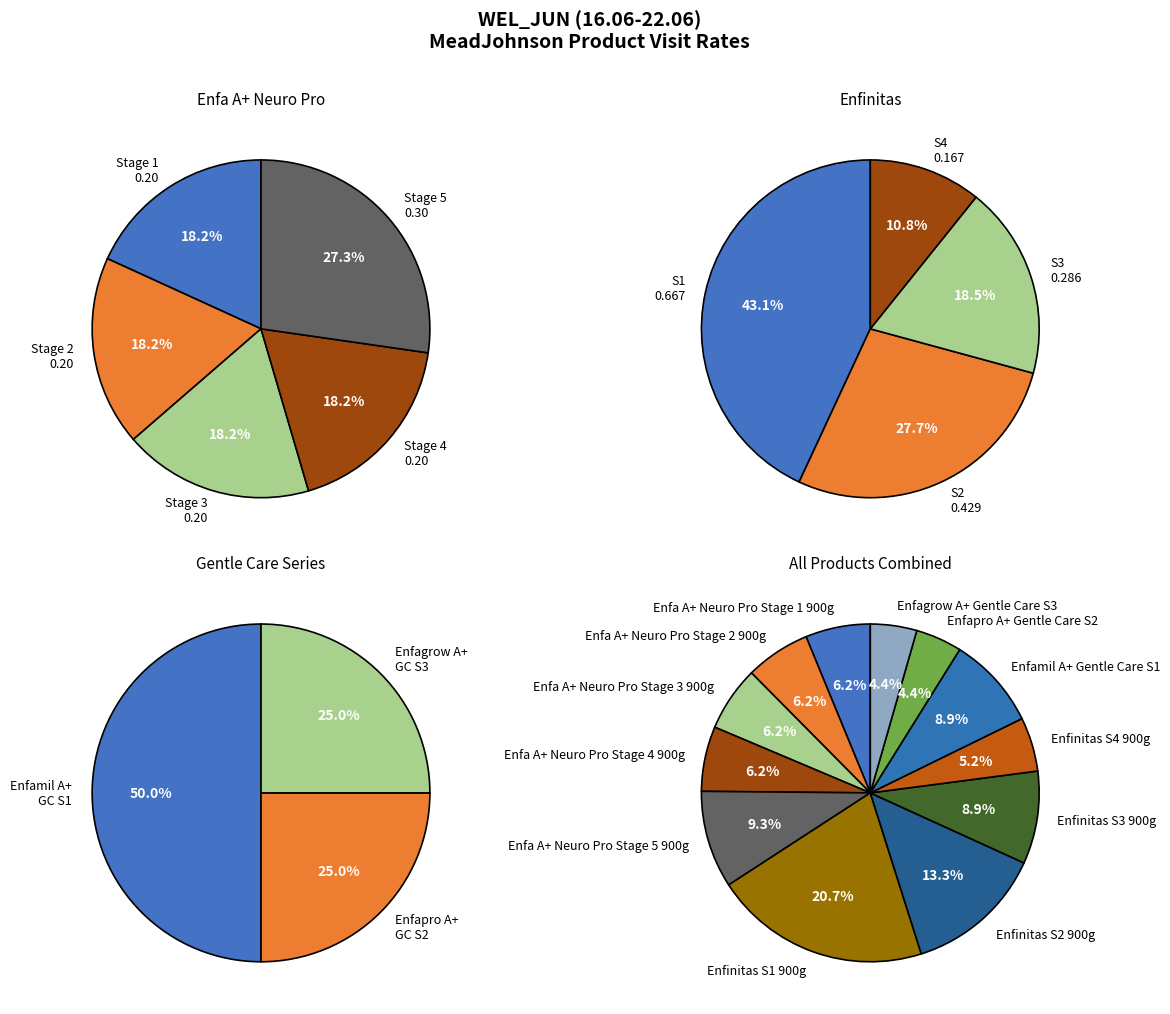

True or false: Enfa A+ Neuro Pro Stage 5 900g accounts for 9% of the total.

True